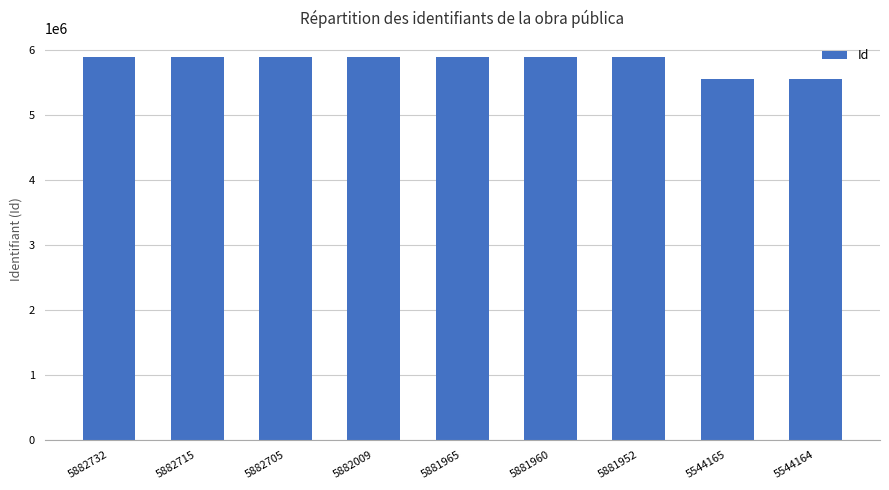

What is the average value?

5807152